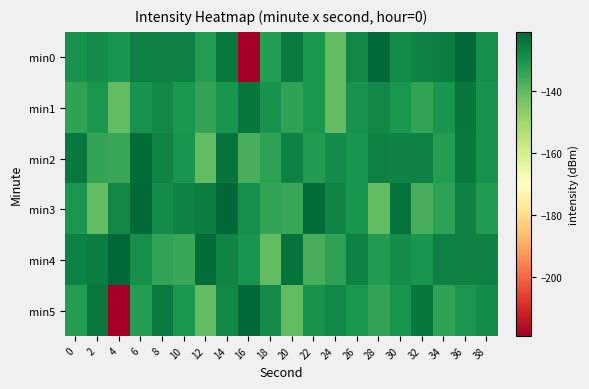

Reading left to right, transcribe all the data shown in this chart.

min0: 0=-129.8	2=-128.6	4=-130.2	6=-126.0	8=-126.3	10=-126.5	12=-132.1	14=-124.5	16=-219.1	18=-131.9	20=-125.0	22=-130.6	24=-140.1	26=-127.5	28=-121.5	30=-128.5	32=-126.3	34=-125.6	36=-120.8	38=-129.1
min1: 0=-133.7	2=-130.6	4=-140.3	6=-129.8	8=-127.5	10=-130.5	12=-133.9	14=-130.2	16=-124.0	18=-129.8	20=-133.7	22=-130.6	24=-140.3	26=-129.8	28=-127.5	30=-130.5	32=-133.9	34=-130.2	36=-124.0	38=-129.8
min2: 0=-124.5	2=-133.9	4=-134.9	6=-122.1	8=-126.9	10=-130.1	12=-140.2	14=-123.3	16=-136.6	18=-133.1	20=-126.4	22=-131.8	24=-128.6	26=-130.2	28=-126.0	30=-126.3	32=-126.5	34=-132.1	36=-124.5	38=-129.8
min3: 0=-130.6	2=-140.1	4=-127.5	6=-121.5	8=-128.5	10=-126.3	12=-125.6	14=-120.8	16=-129.1	18=-133.9	20=-134.9	22=-122.1	24=-126.9	26=-130.1	28=-140.2	30=-123.3	32=-136.6	34=-133.1	36=-126.4	38=-131.8
min4: 0=-126.3	2=-125.6	4=-120.8	6=-129.1	8=-133.9	10=-134.9	12=-122.1	14=-126.9	16=-130.1	18=-140.2	20=-123.3	22=-136.6	24=-133.1	26=-126.4	28=-131.8	30=-128.6	32=-130.2	34=-126.0	36=-126.3	38=-126.5
min5: 0=-132.1	2=-124.5	4=-219.1	6=-131.9	8=-125.0	10=-130.6	12=-140.1	14=-127.5	16=-121.5	18=-128.5	20=-140.3	22=-129.8	24=-127.5	26=-130.5	28=-133.9	30=-130.2	32=-124.0	34=-133.7	36=-130.6	38=-128.6